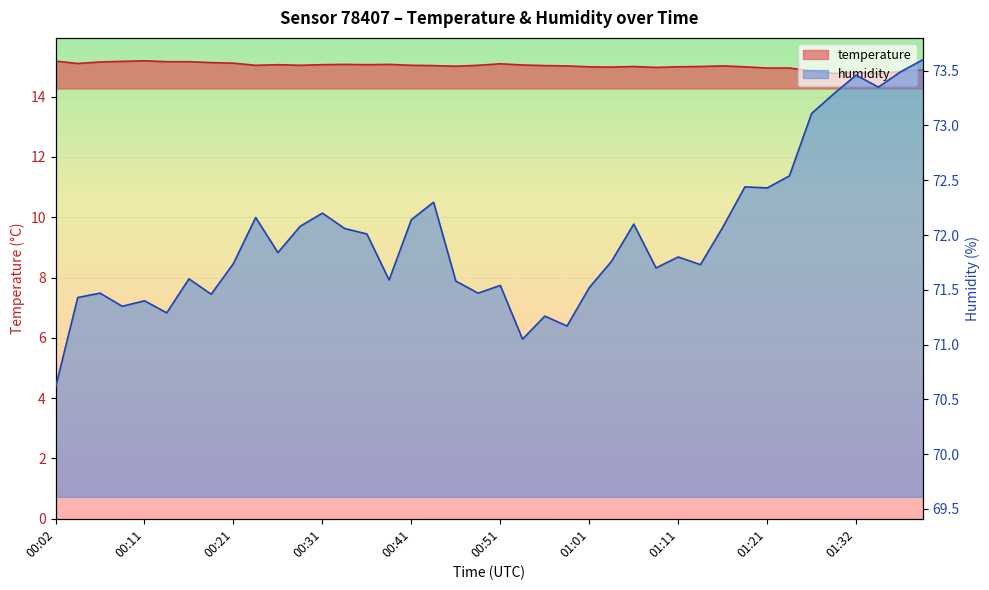

At which label is temperature closest to 14?

01:29